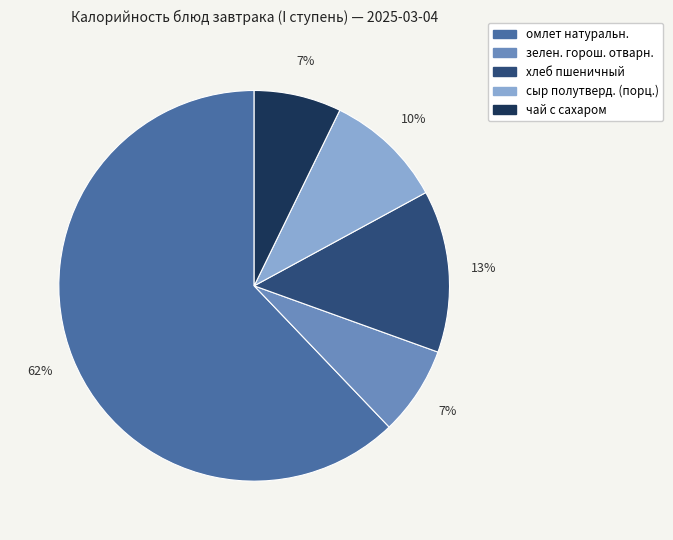

Is the sum of хлеб пшеничный and зелен. горош. отварн. greater than half?

No